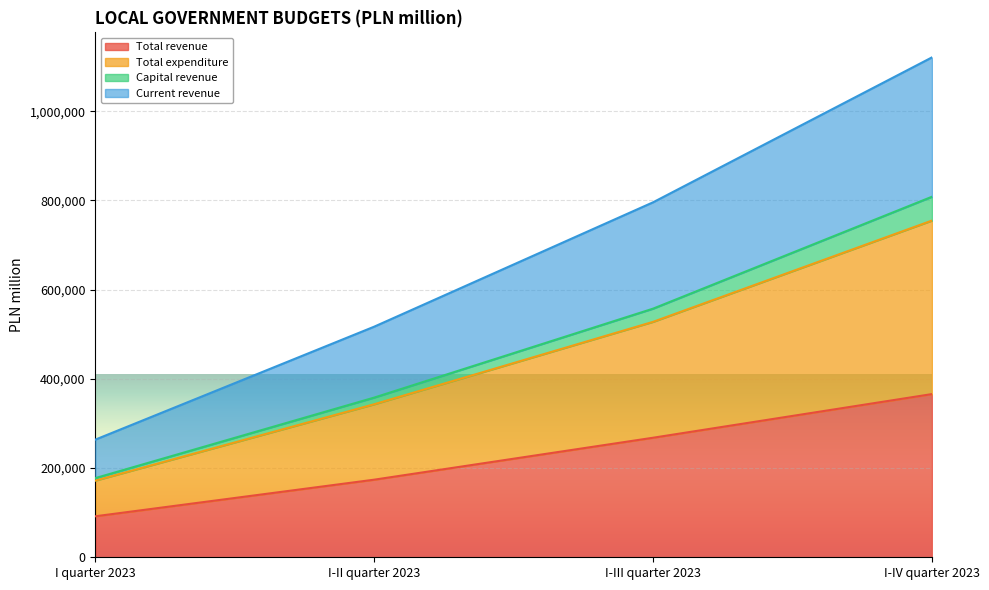

Is the value of Current revenue at I-IV quarter 2023 greater than the value of Capital revenue at I quarter 2023?

Yes